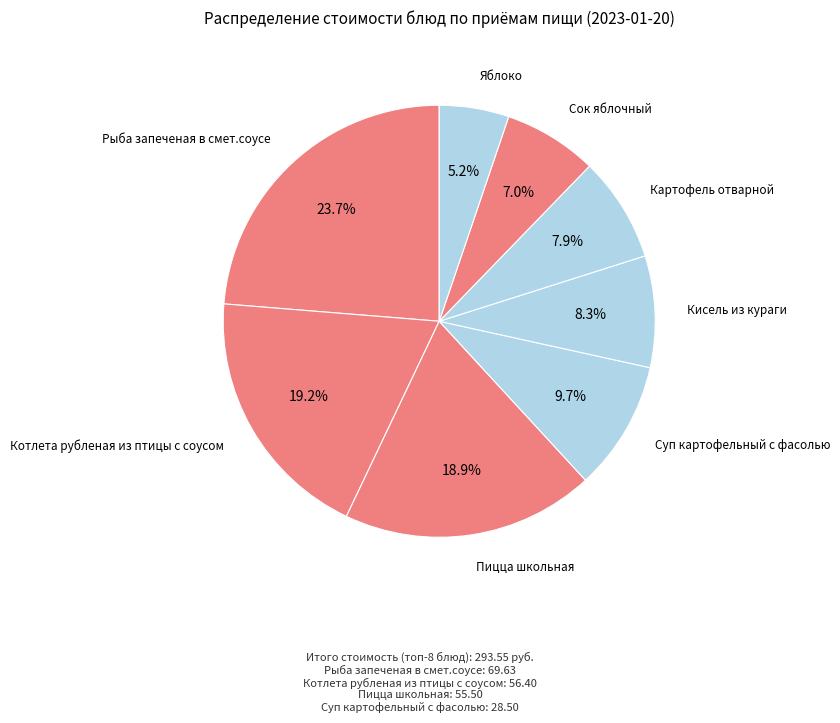

Which category has the biggest portion of the pie?

Рыба запеченая в смет.соусе